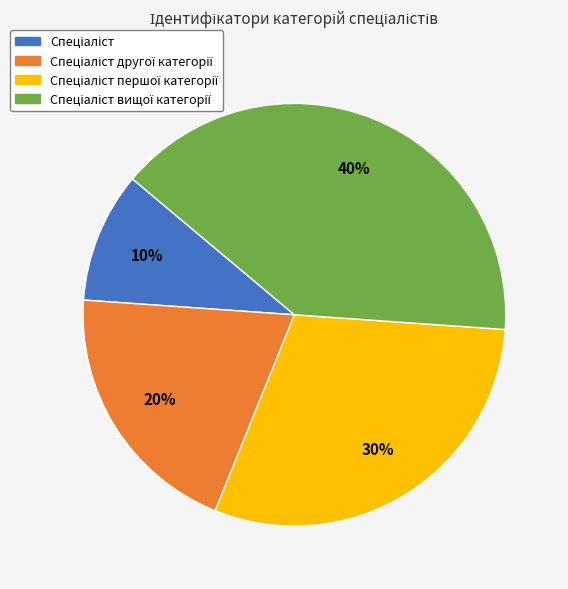

To the nearest percent, what is the average slice percentage?

25%